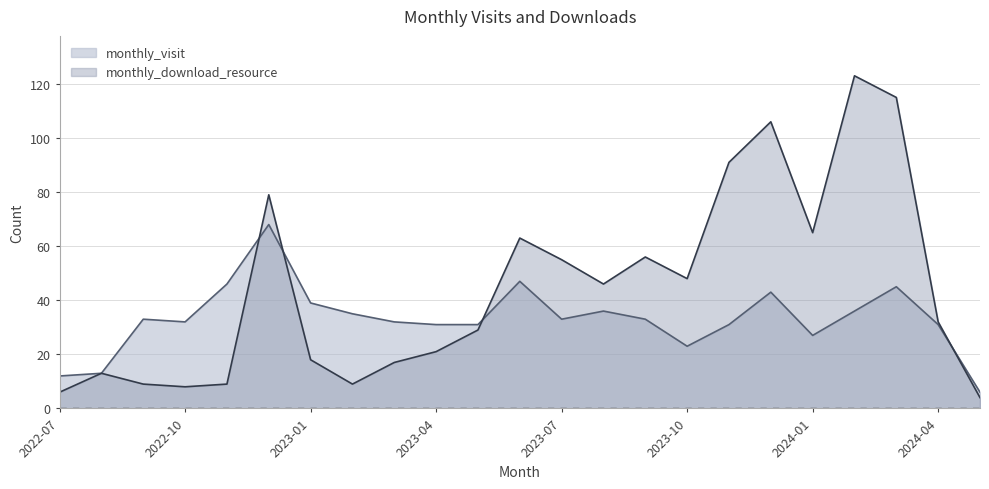

Rank the categories by monthly_visit value from highest to lowest.

2022-12, 2023-06, 2022-11, 2024-03, 2023-12, 2023-01, 2023-08, 2024-02, 2023-02, 2022-09, 2023-07, 2023-09, 2022-10, 2023-03, 2023-04, 2023-05, 2023-11, 2024-04, 2024-01, 2023-10, 2022-08, 2022-07, 2024-05